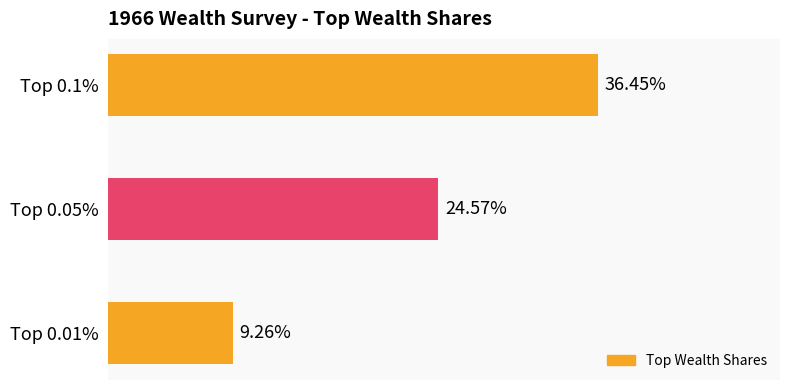

List the labels in order of value, smallest first.

Top 0.01%, Top 0.05%, Top 0.1%